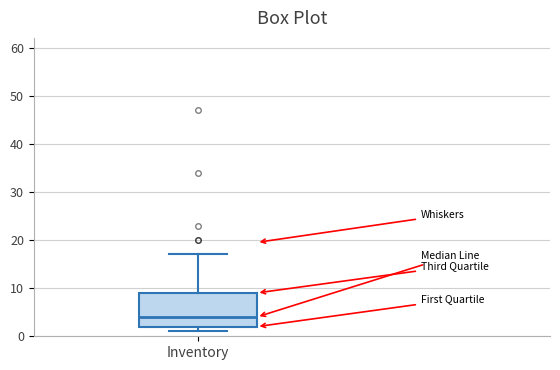

Read this box plot against the y-axis: the position of the median line, the range covered by the box, and the ends of both whiskers. The values are not printed on the chart, so give them approximately, as read against the axis.

median 4, box 2 to 9, whiskers 1 to 17